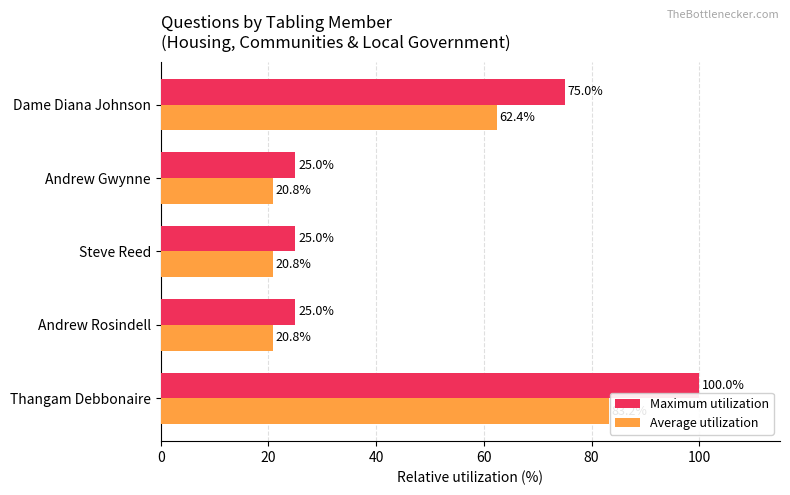

What is the maximum value shown in the chart?

100.0